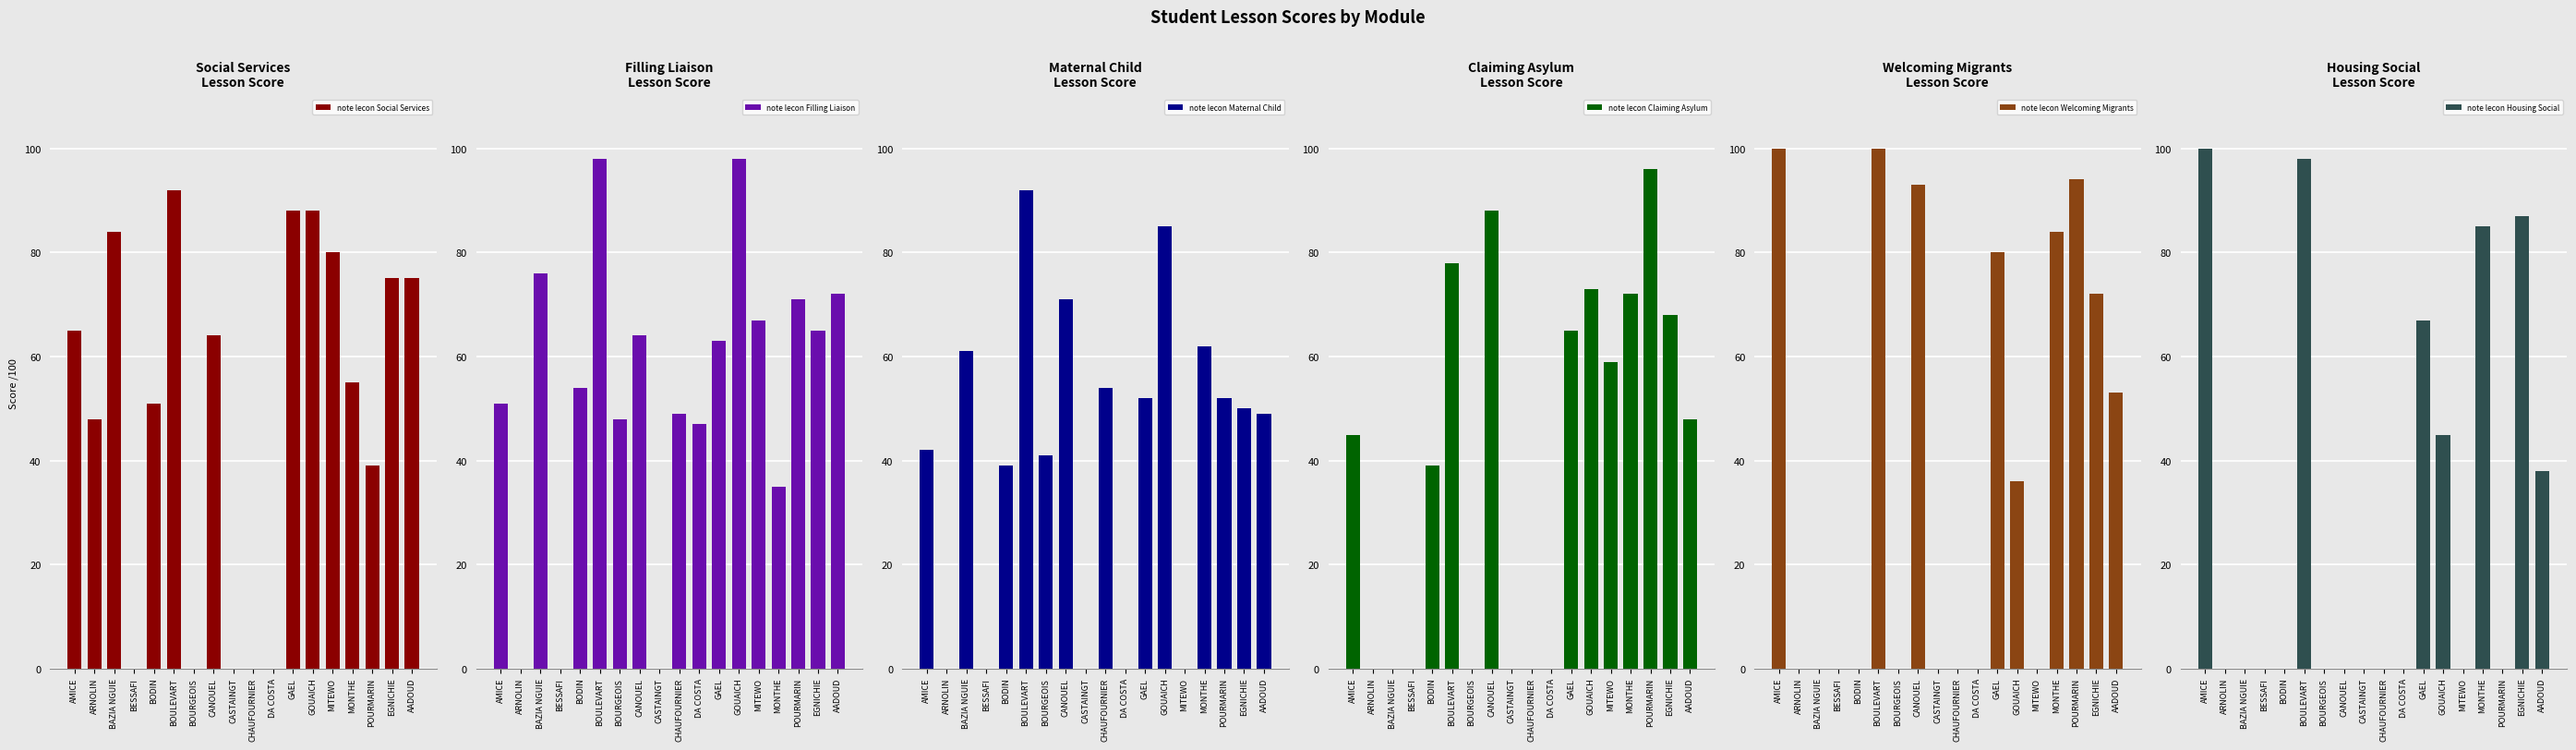

At which label is note lecon Social Services closest to 46?

ARNOLIN